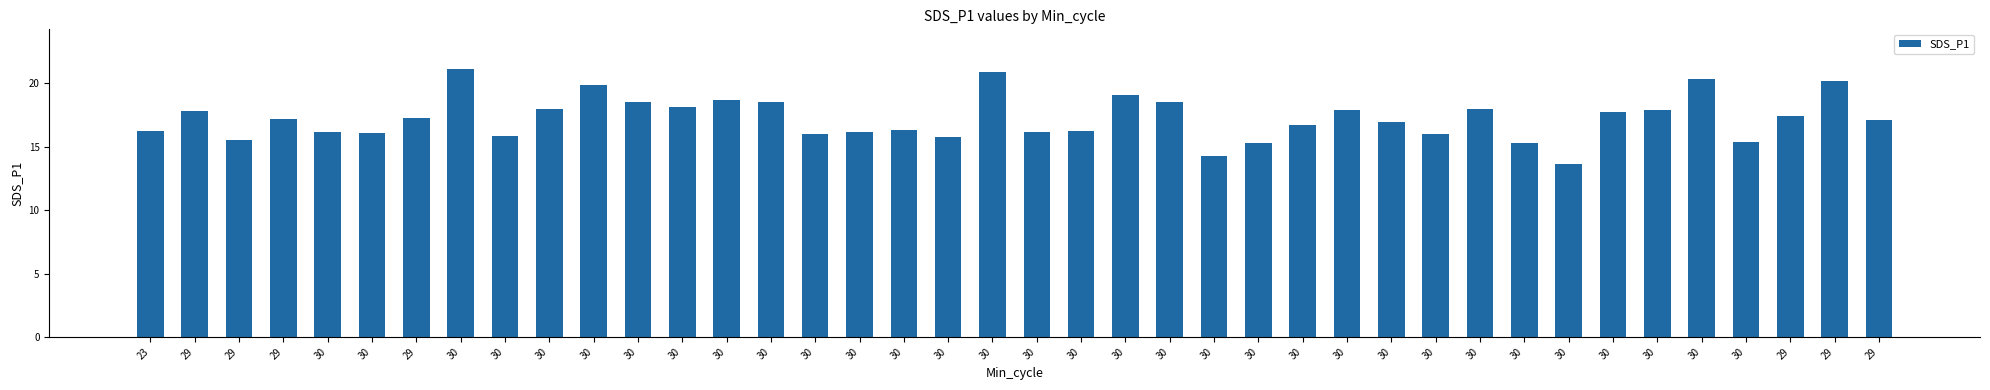

Approximately how many times larger is the value at 30 compared to 30?

1.0